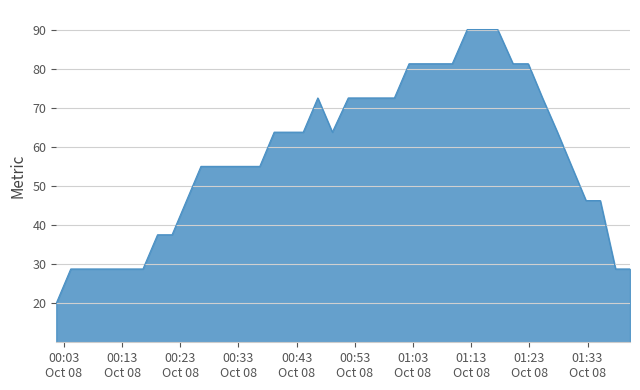

Reading right to left, transcribe all the data shown in this chart.

28.7	28.7	46.2	46.2	55.0	63.7	72.5	81.2	81.2	90.0	90.0	90.0	81.2	81.2	81.2	81.2	72.5	72.5	72.5	72.5	63.7	72.5	63.7	63.7	63.7	55.0	55.0	55.0	55.0	55.0	46.2	37.5	37.5	28.7	28.7	28.7	28.7	28.7	28.7	20.0